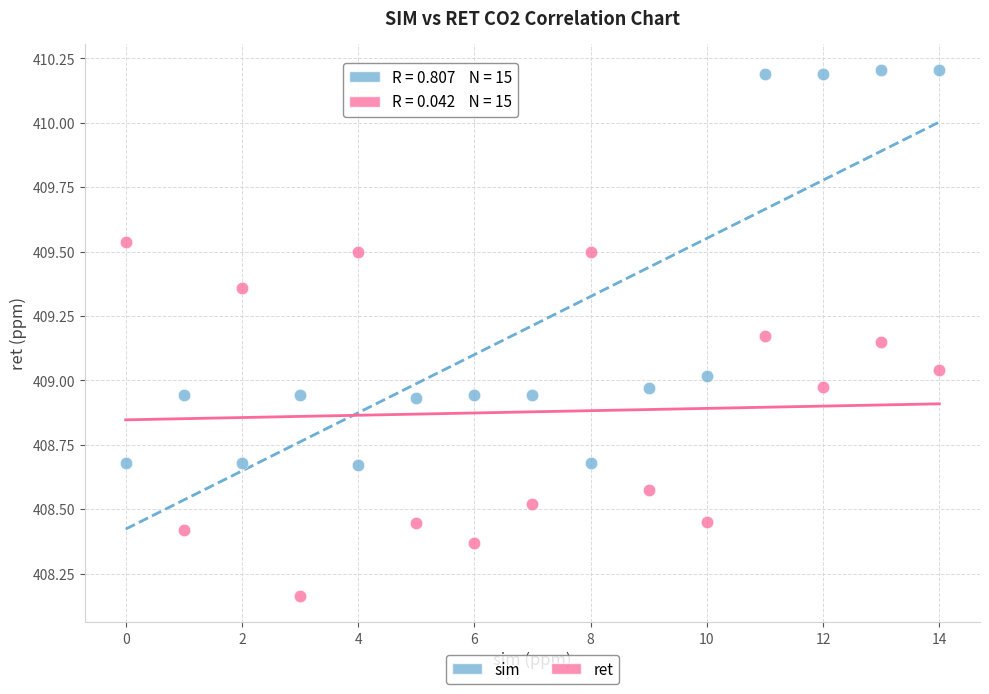

Which series reaches the minimum Y coordinate?

ret